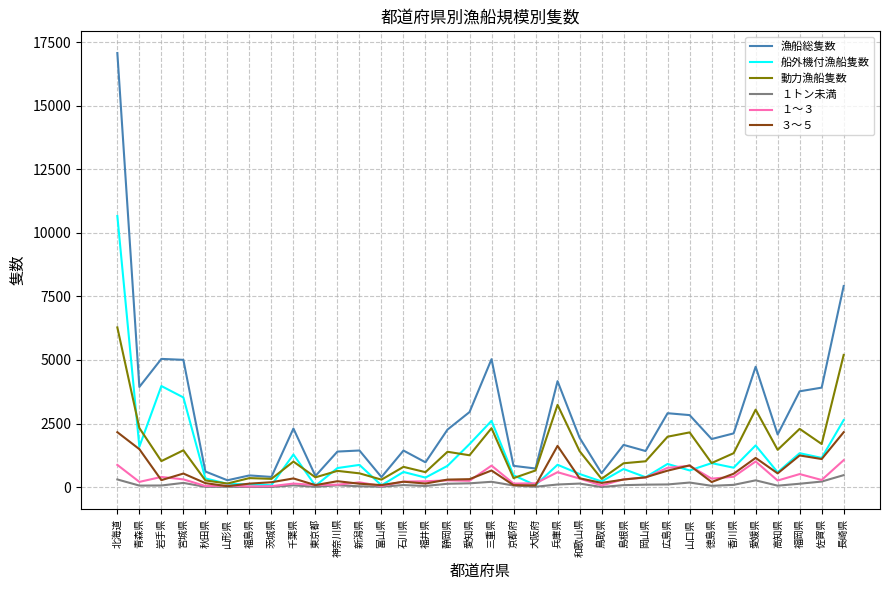

Which series has the largest total across all categories?

漁船総隻数